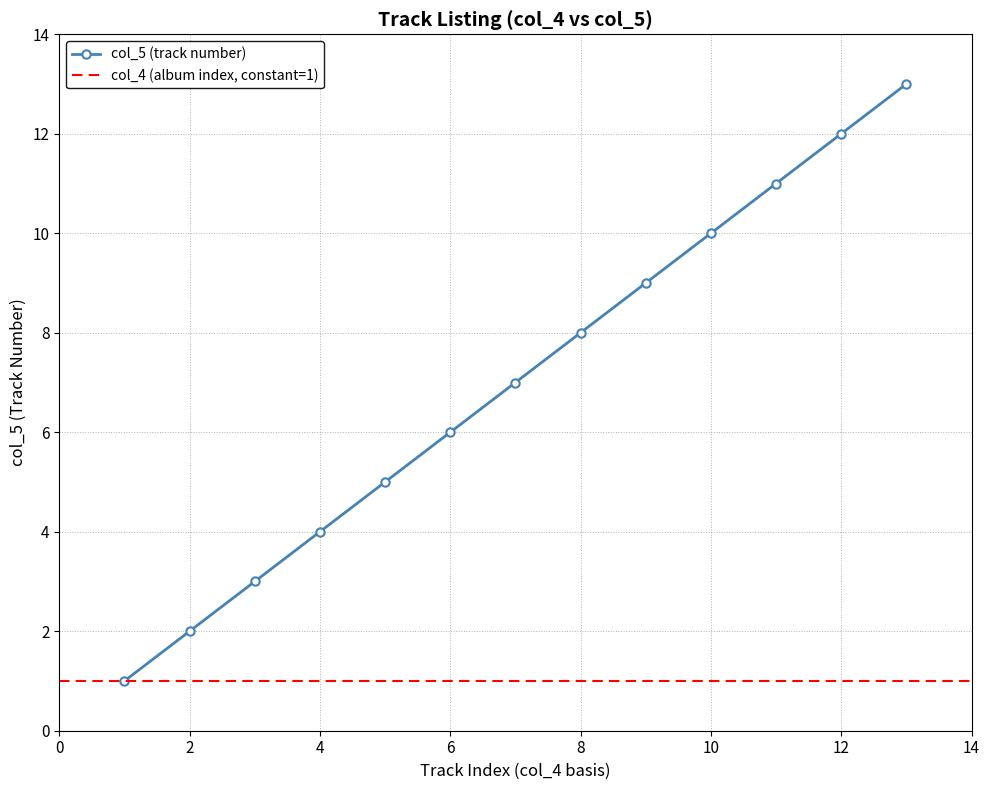

Reading left to right, what are all the values shown in this chart?

1=1	1=2	1=3	1=4	1=5	1=6	1=7	1=8	1=9	1=10	1=11	1=12	1=13